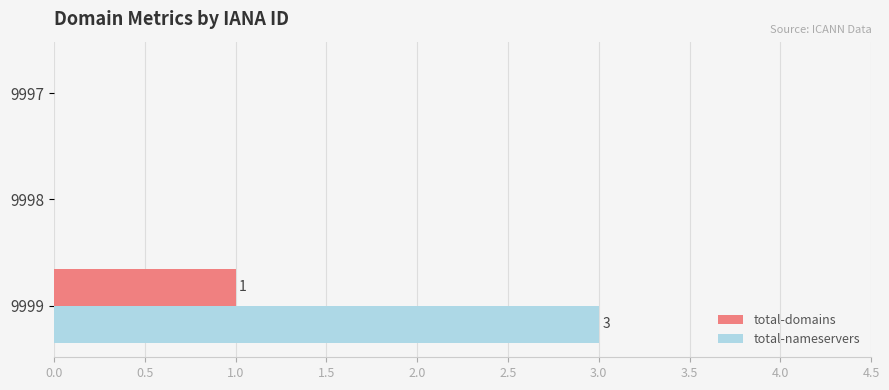

Between 9997 and 9999, which series saw the biggest shift?

total-nameservers